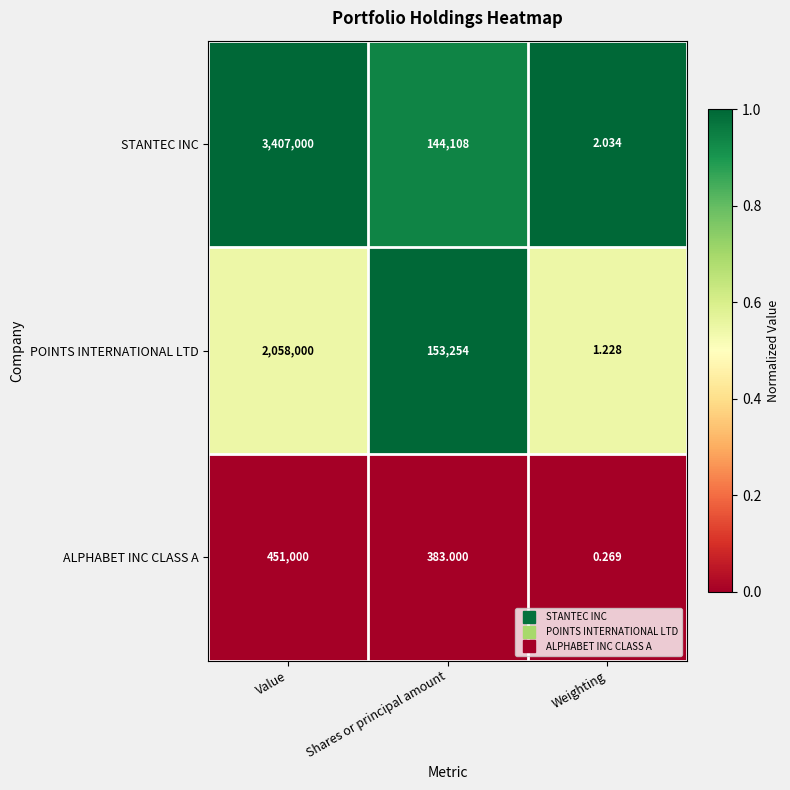

At which label does POINTS INTERNATIONAL LTD first exceed 153254?

Value